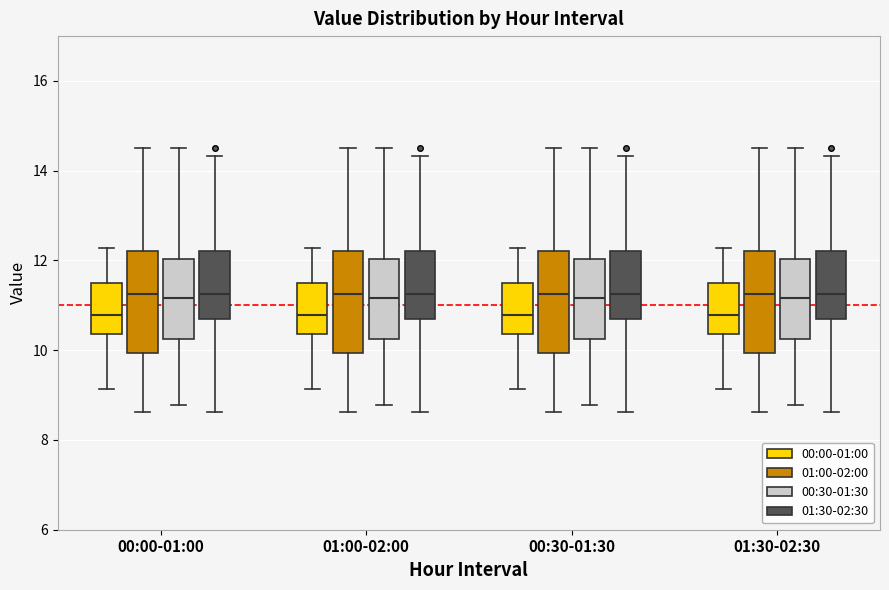

Reading left to right, transcribe this box plot: for each box, give where its median line is, the range the box spans, and where its two whiskers end, as read against the y-axis. The values are not printed on the chart, so give them approximately, as read against the axis.

00:00-01:00 (00:00-01:00): median 10.8, box 10.4 to 11.4, whiskers 9.2 to 12.2
00:00-01:00 (01:00-02:00): median 11.2, box 10.0 to 12.2, whiskers 8.6 to 14.6
00:00-01:00 (00:30-01:30): median 11.2, box 10.2 to 12.0, whiskers 8.8 to 14.6
00:00-01:00 (01:30-02:30): median 11.2, box 10.8 to 12.2, whiskers 8.6 to 14.4
01:00-02:00 (00:00-01:00): median 10.8, box 10.4 to 11.4, whiskers 9.2 to 12.2
01:00-02:00 (01:00-02:00): median 11.2, box 10.0 to 12.2, whiskers 8.6 to 14.6
01:00-02:00 (00:30-01:30): median 11.2, box 10.2 to 12.0, whiskers 8.8 to 14.6
01:00-02:00 (01:30-02:30): median 11.2, box 10.8 to 12.2, whiskers 8.6 to 14.4
00:30-01:30 (00:00-01:00): median 10.8, box 10.4 to 11.4, whiskers 9.2 to 12.2
00:30-01:30 (01:00-02:00): median 11.2, box 10.0 to 12.2, whiskers 8.6 to 14.6
00:30-01:30 (00:30-01:30): median 11.2, box 10.2 to 12.0, whiskers 8.8 to 14.6
00:30-01:30 (01:30-02:30): median 11.2, box 10.8 to 12.2, whiskers 8.6 to 14.4
01:30-02:30 (00:00-01:00): median 10.8, box 10.4 to 11.4, whiskers 9.2 to 12.2
01:30-02:30 (01:00-02:00): median 11.2, box 10.0 to 12.2, whiskers 8.6 to 14.6
01:30-02:30 (00:30-01:30): median 11.2, box 10.2 to 12.0, whiskers 8.8 to 14.6
01:30-02:30 (01:30-02:30): median 11.2, box 10.8 to 12.2, whiskers 8.6 to 14.4